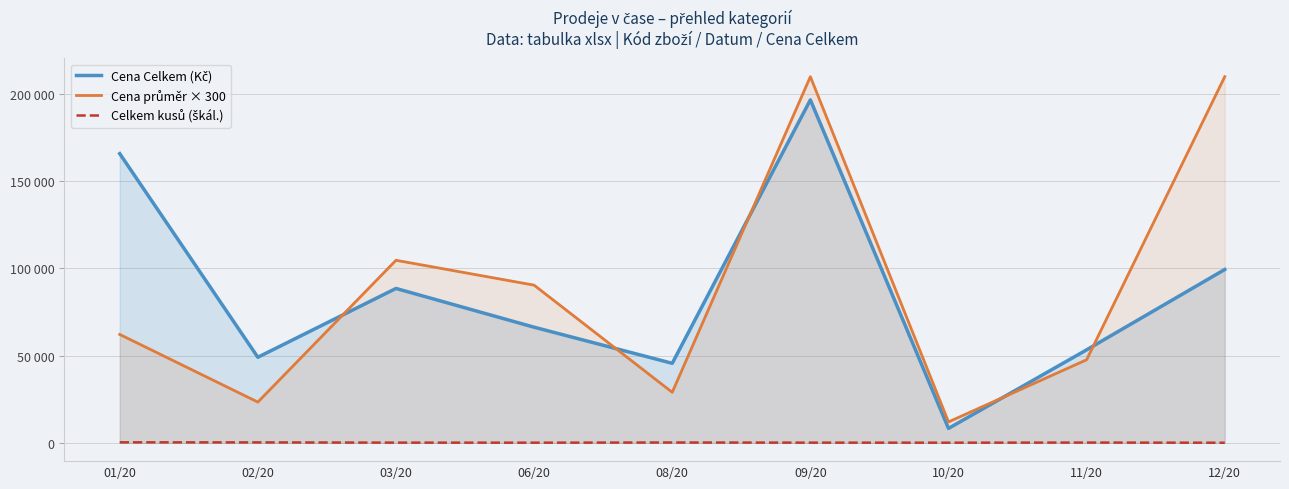

At which category does Cena průměr × 300 reach its first local peak?

03/20